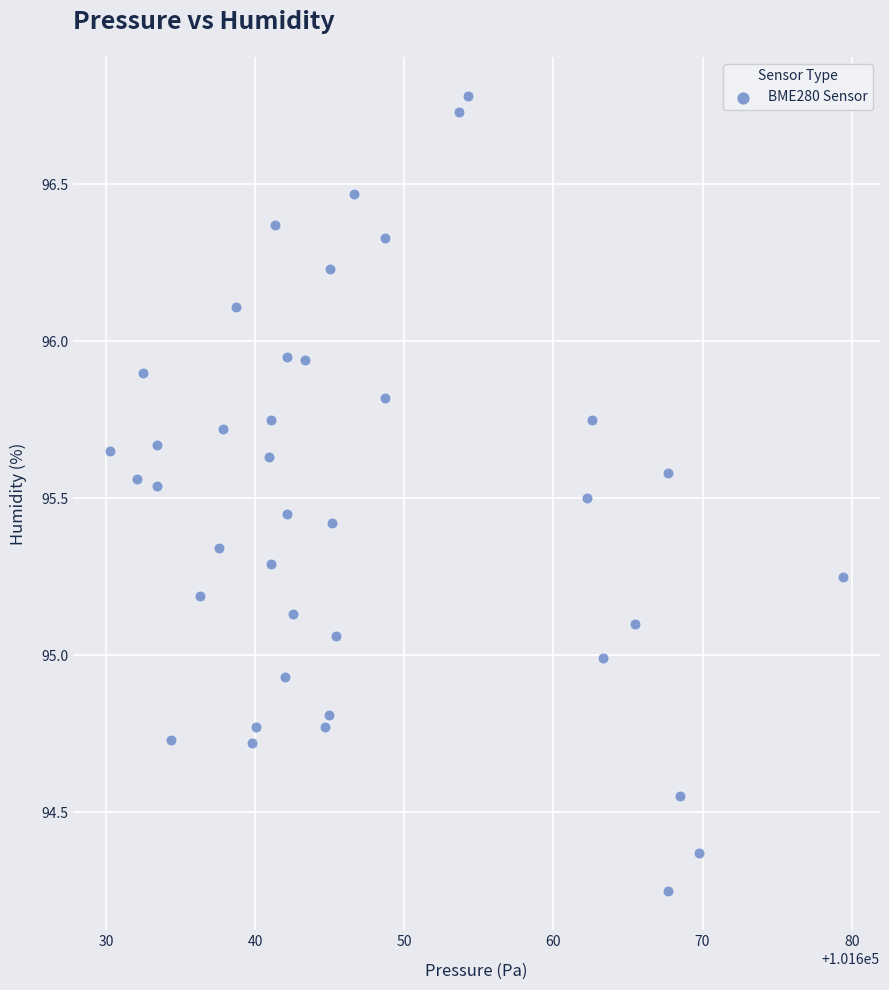

What is the range of X values (max minus min)?

49.2